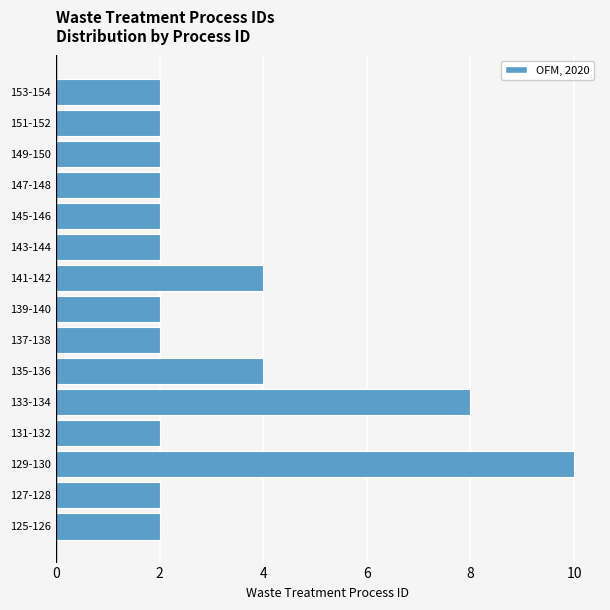

Reading bottom to top, transcribe all the data shown in this chart.

2	2	10	2	8	4	2	2	4	2	2	2	2	2	2